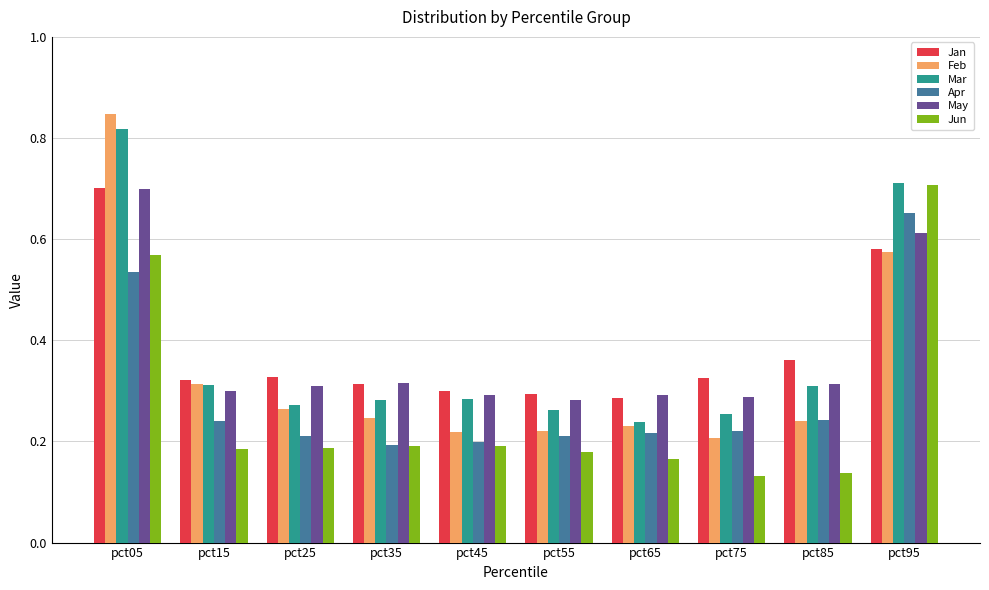

At which category is the sum across all series the highest?

pct05